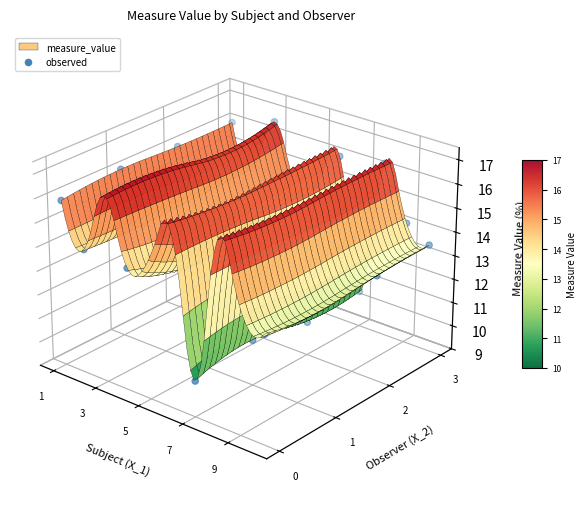

The chart shows a value of -0.0 at 26. True or false?

False